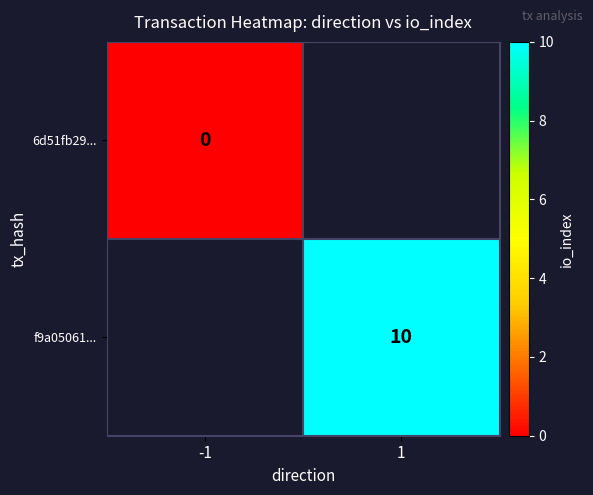

True or false: f9a05061... has a value of 7 at 1.

False